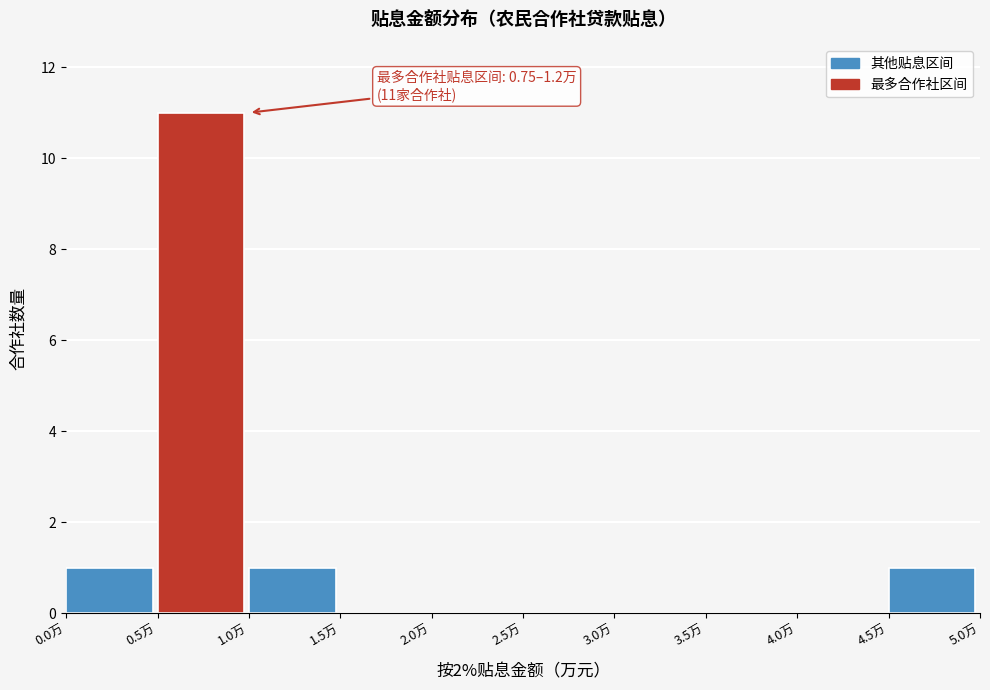

Which range on the x-axis has the tallest bar?

0.5 to 1.0